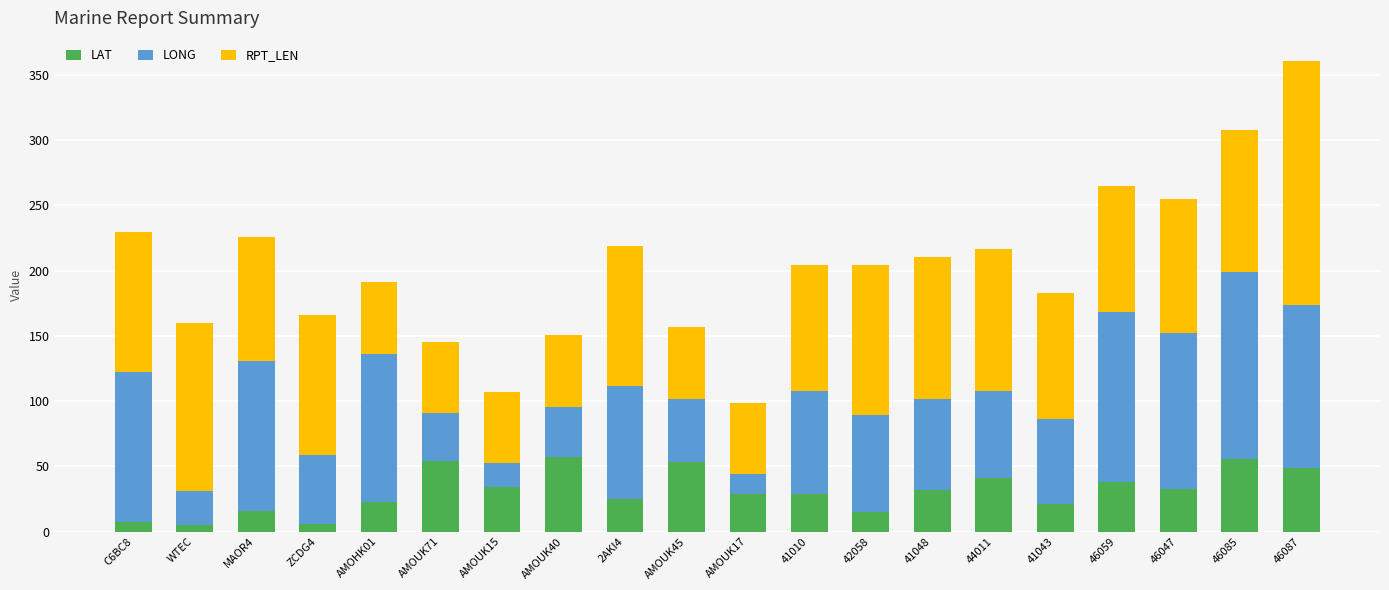

How many values in the LAT series exceed 31?

10